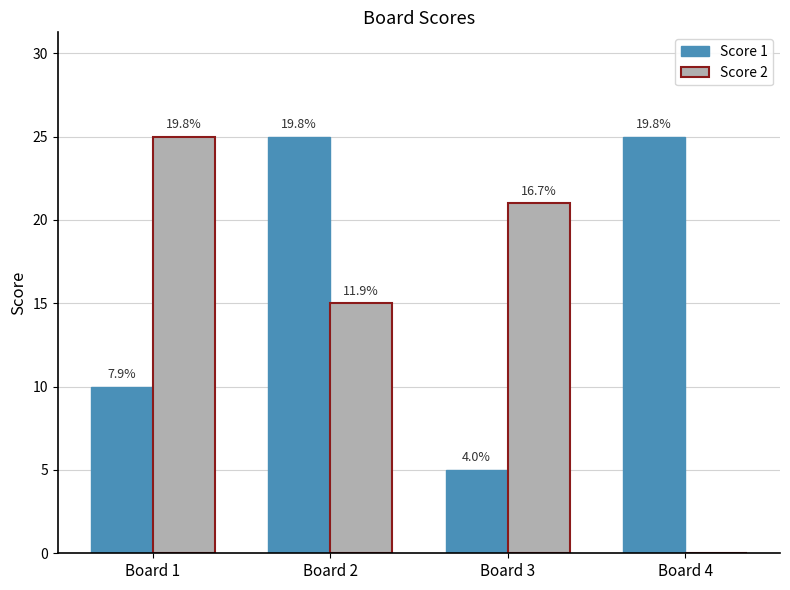

How many groups of bars are there?

4